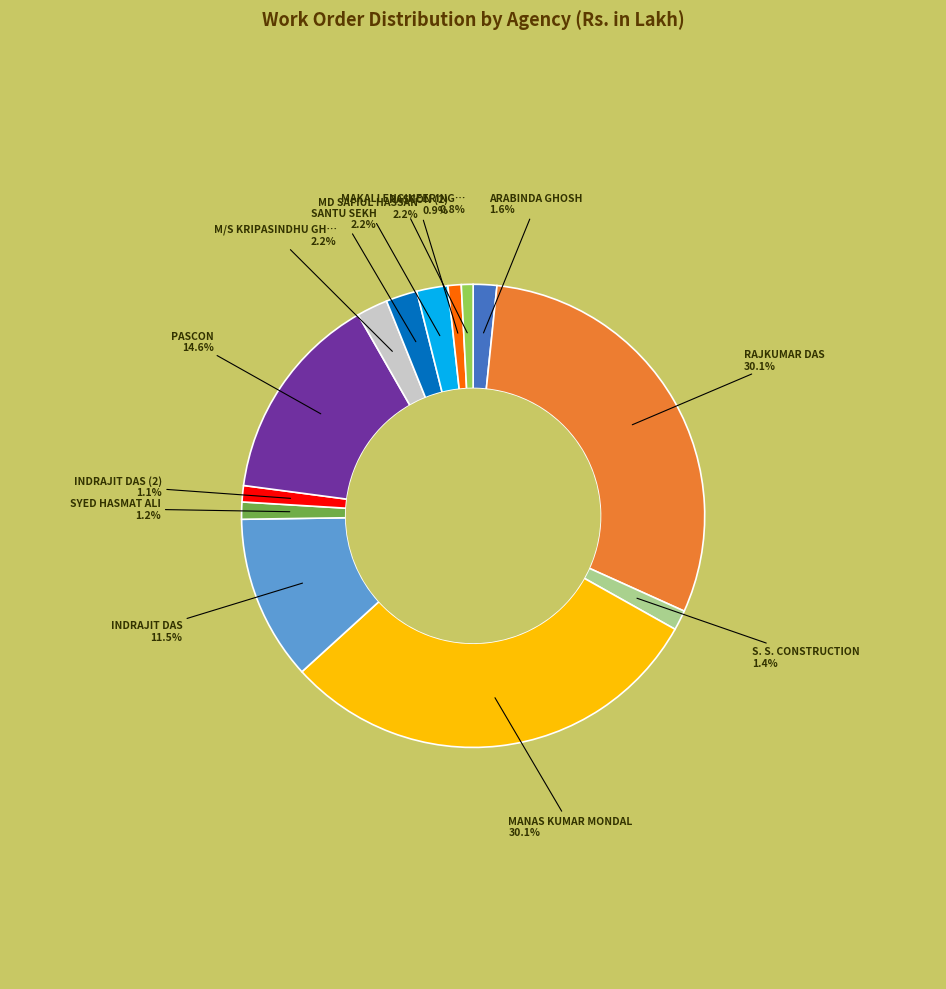

How many segments does this pie chart have?

13